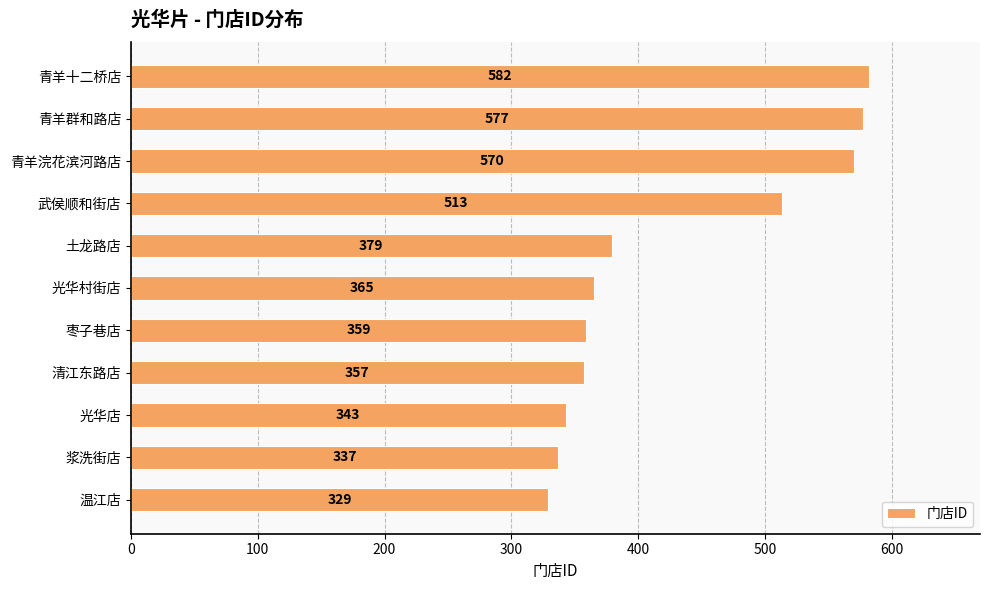

What is the difference between the maximum and minimum values?

253